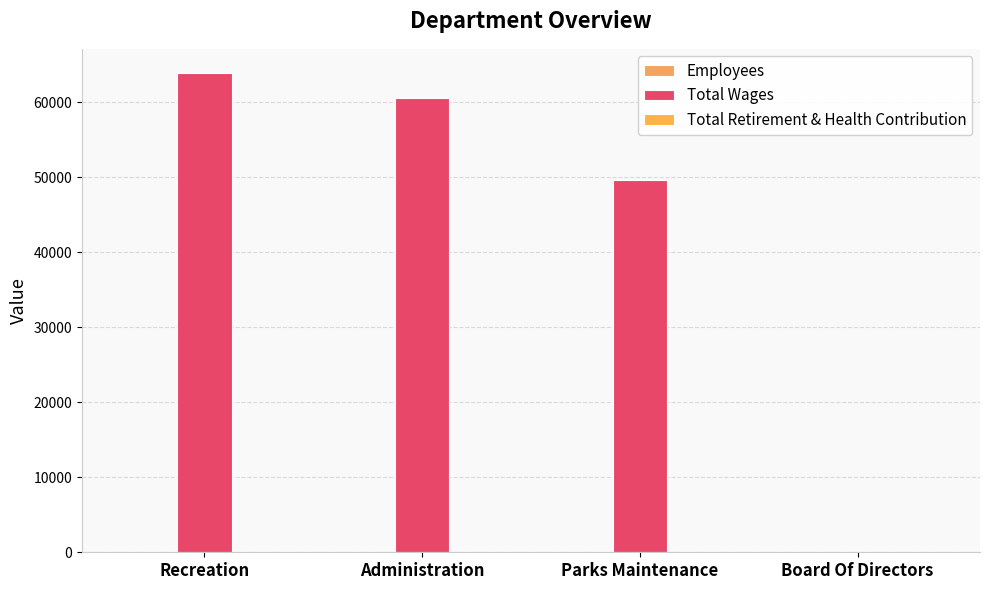

How many series are shown in this chart?

2